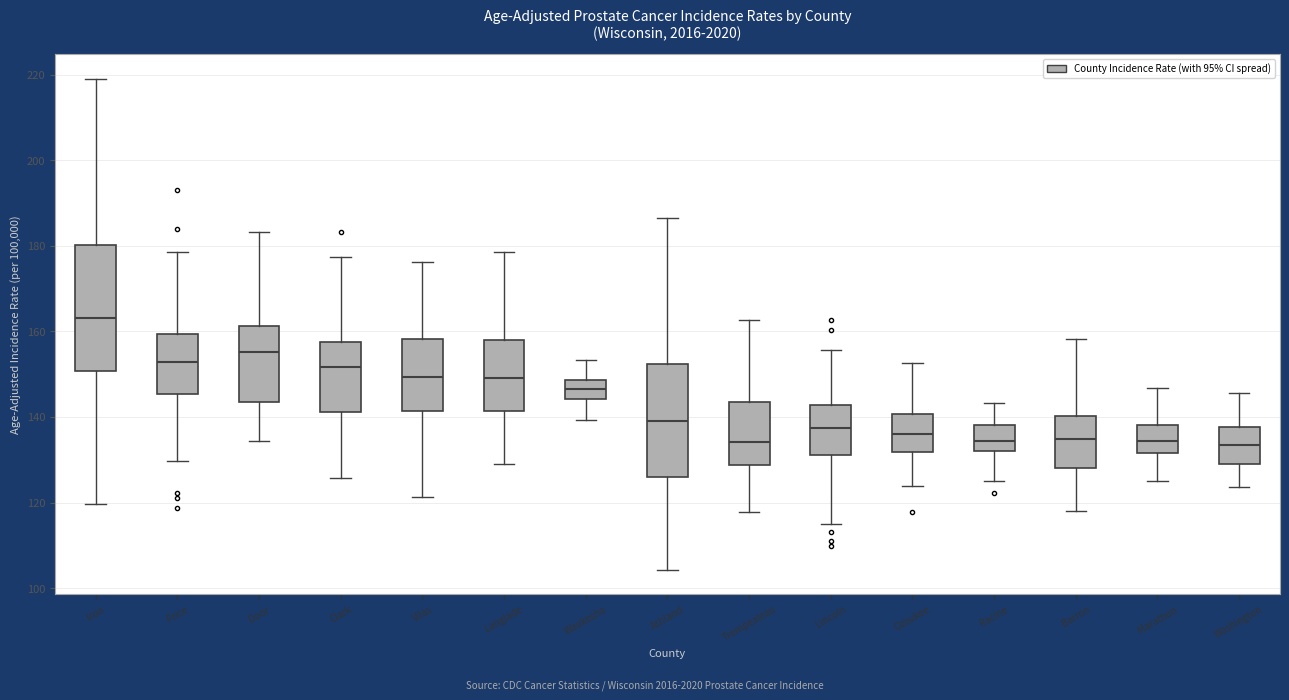

Comparing the boxes themselves (not the whiskers), which one is the tallest?

Iron